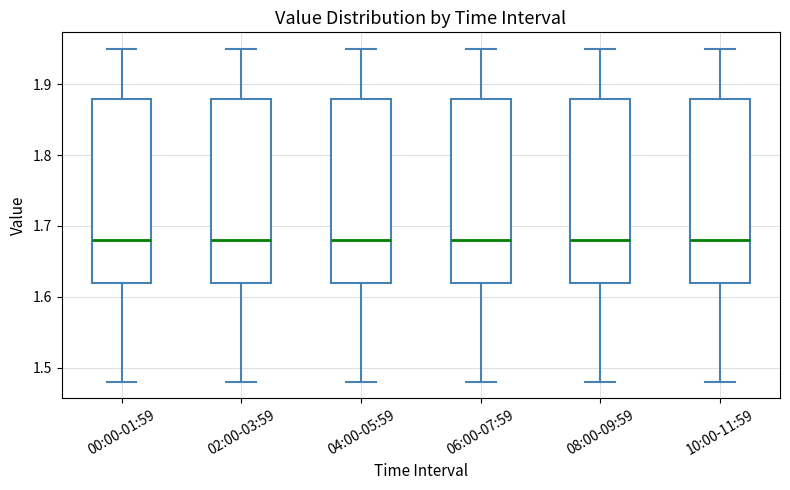

Where does the upper whisker of the box for 06:00-07:59 end on the y-axis? The values are not printed on the chart, so give them approximately, as read against the axis.

1.95